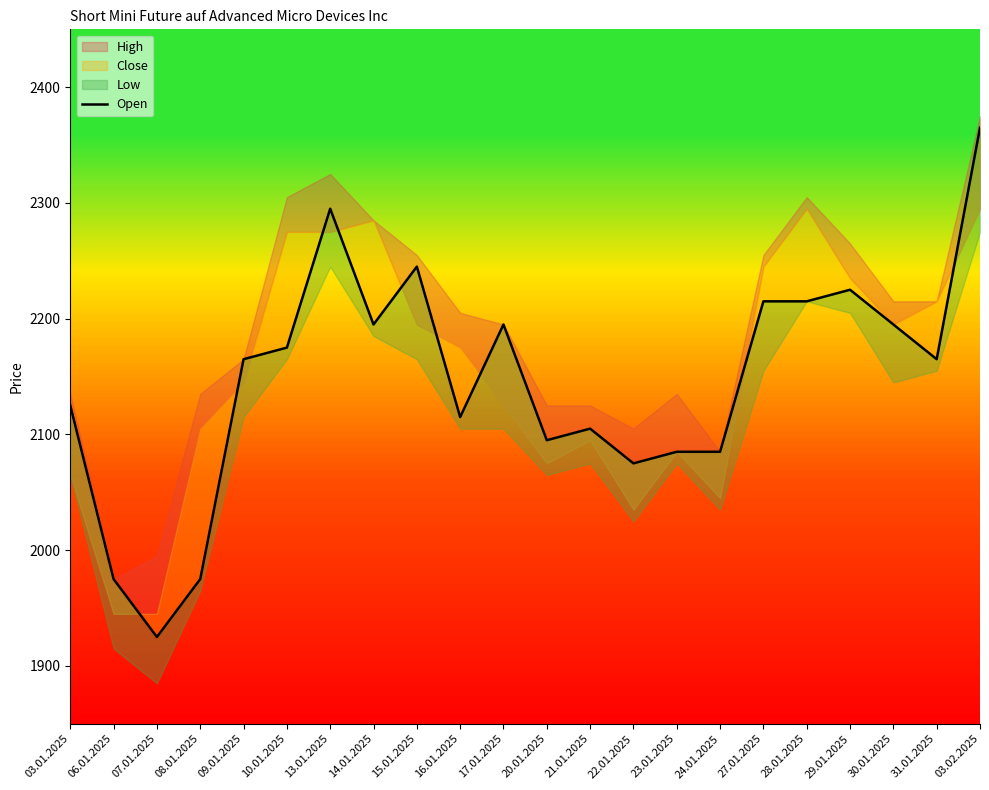

What is the difference between the second highest and minimum values?

370